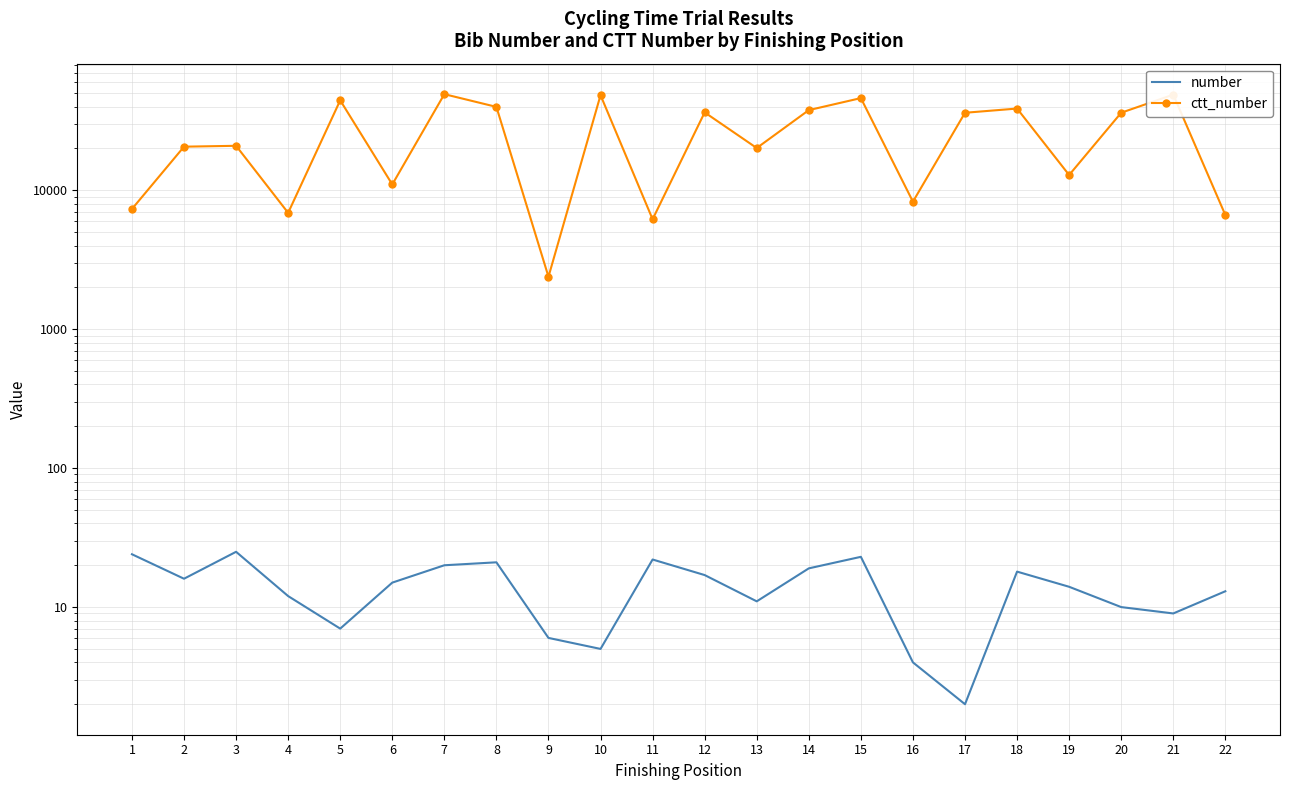

What is the difference between the maximum and minimum values in the ctt_number series?

46732